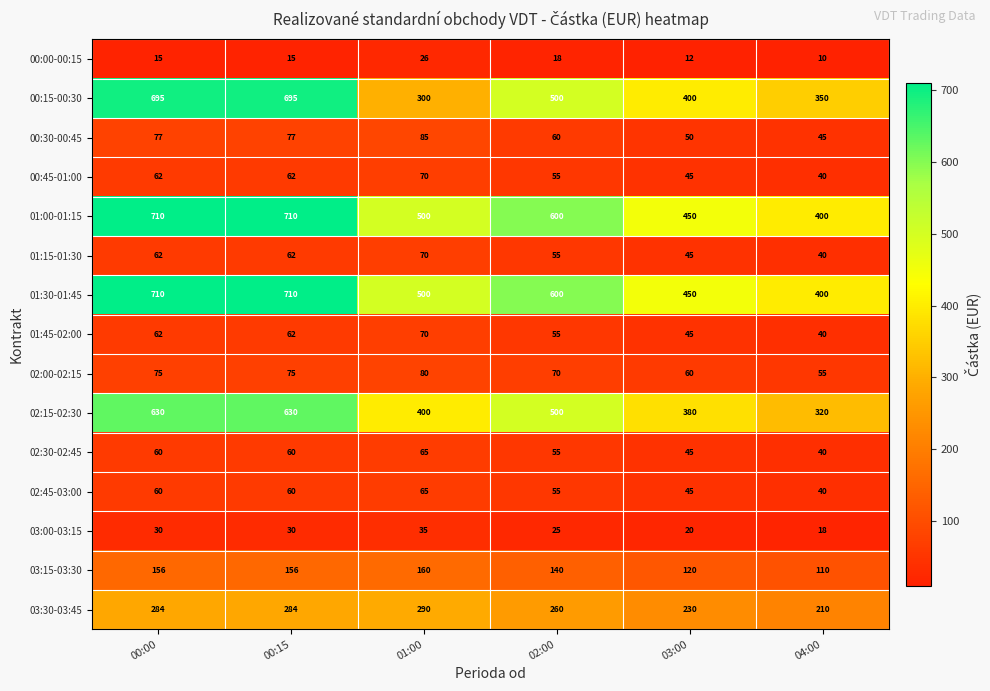

Which category has the highest value in the 00:30-00:45 series?

01:00